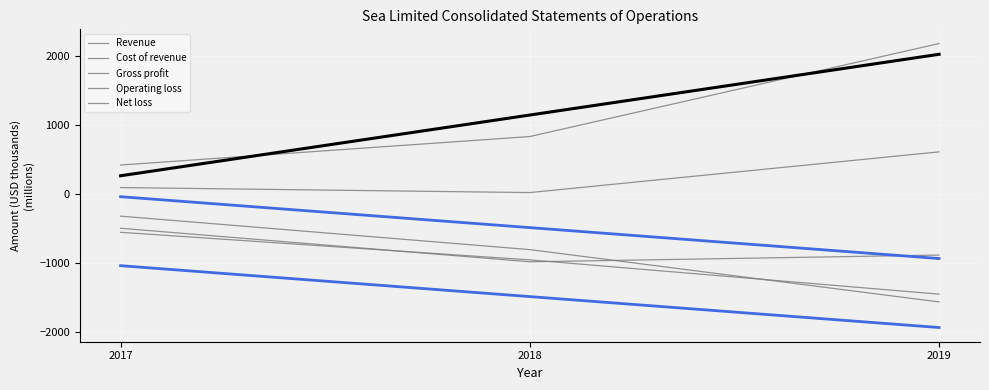

Which category has the lowest value across all series?

2019